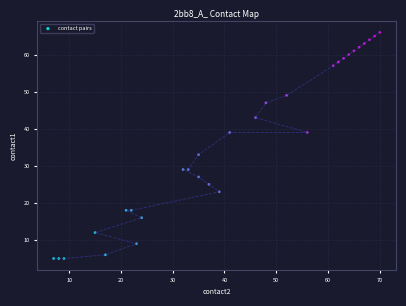

What is the range of X values (max minus min)?

63